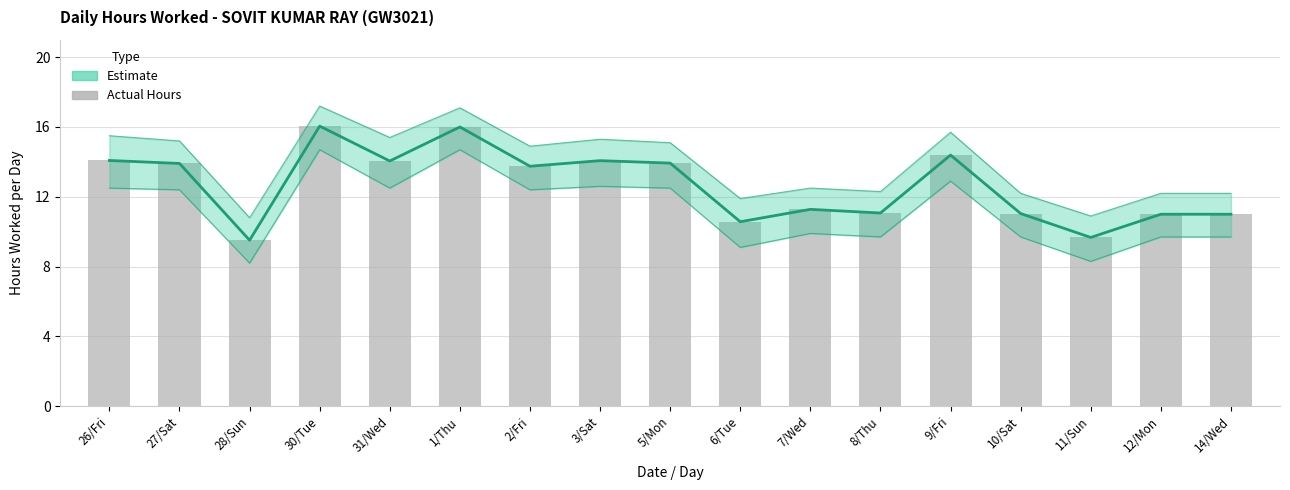

How many categories are shown in the chart?

17